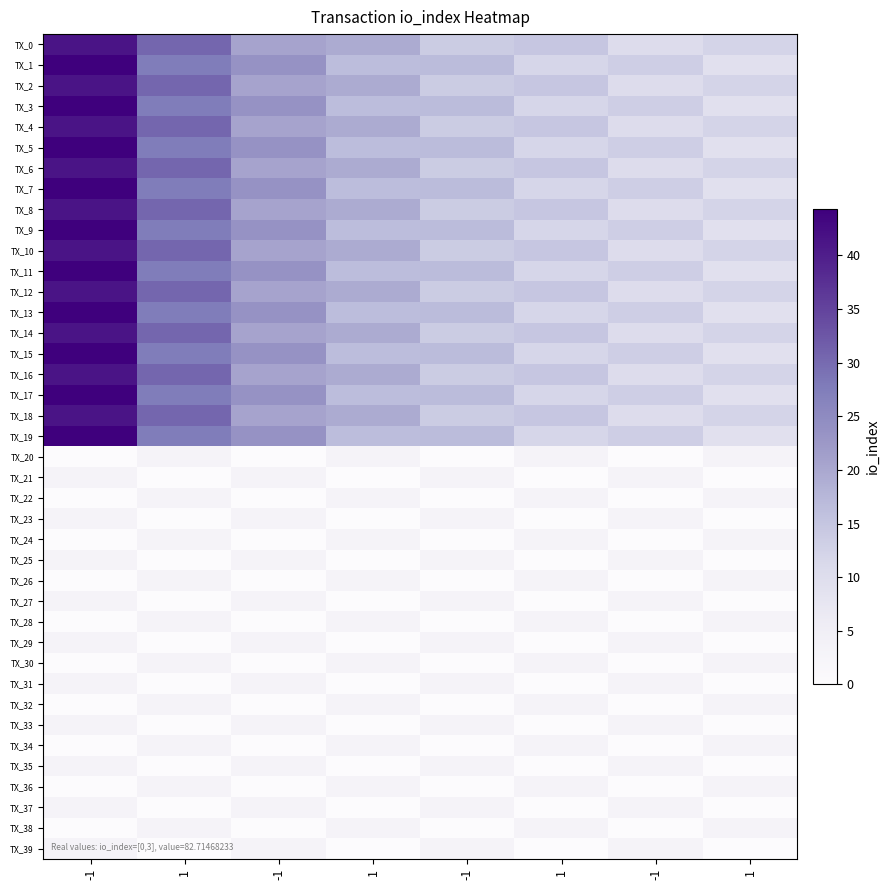

At which category is the sum across all series the highest?

-1